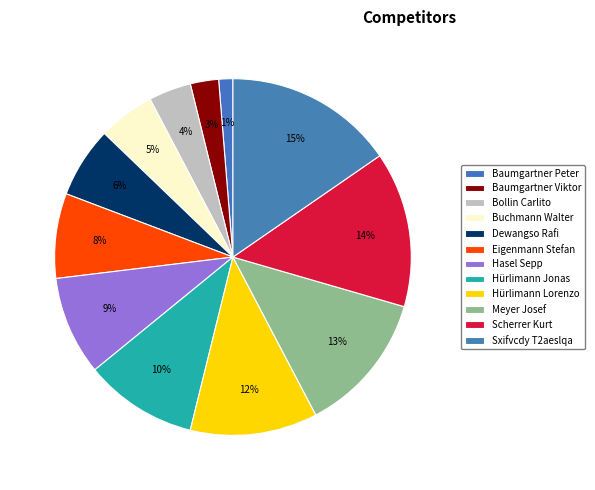

The Hürlimann Lorenzo slice represents 12% of the pie. True or false?

True